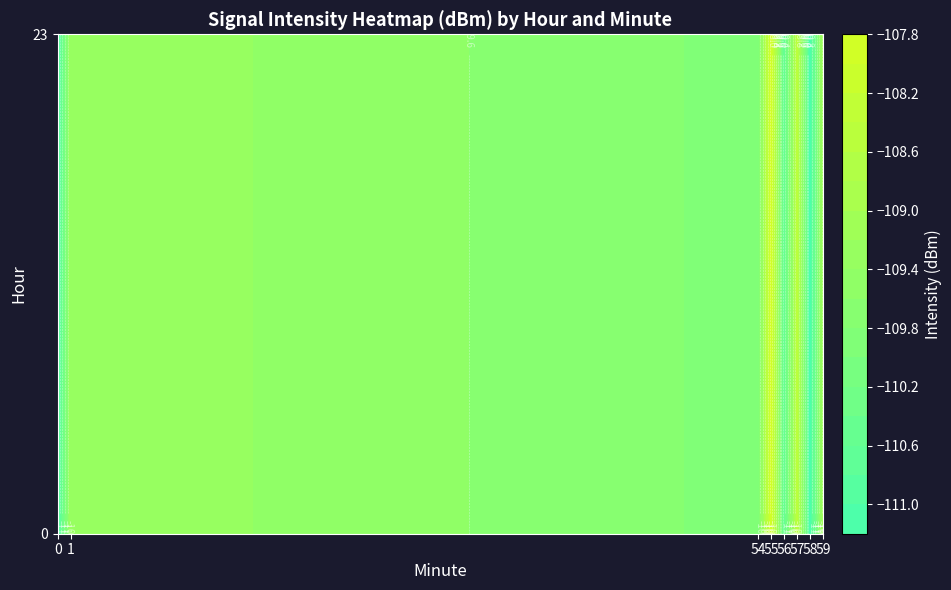

Which has a higher value, 1 or 5?

1